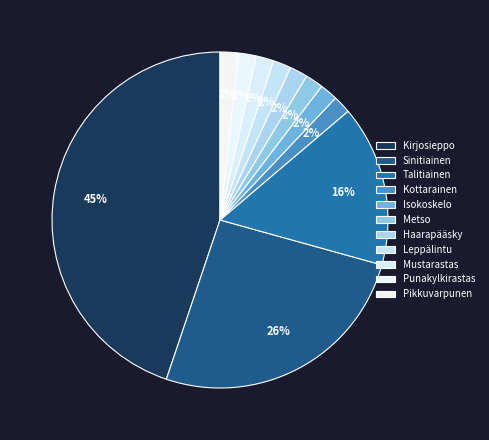

Is there a majority slice in this chart?

No